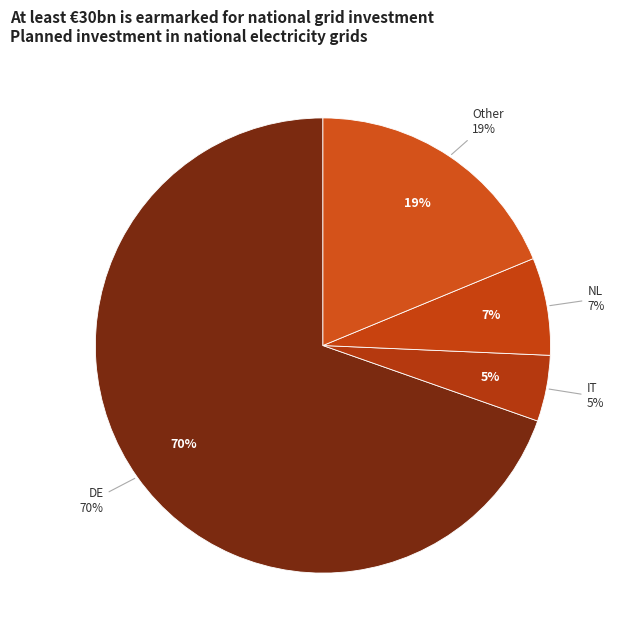

Does BA account for over 50% of the chart?

No